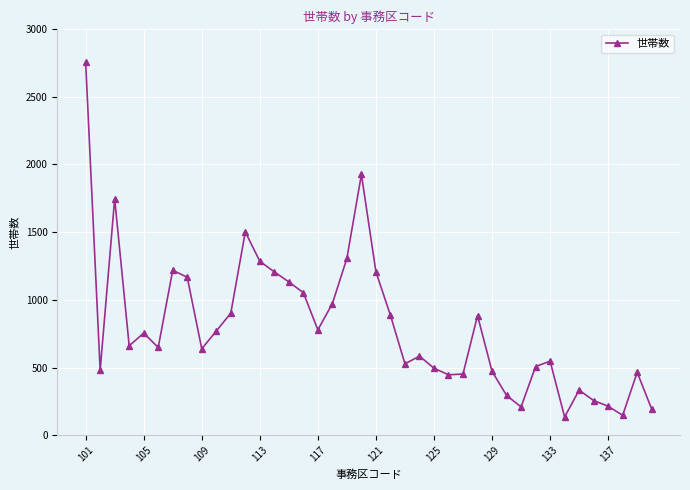

How many data points does each series have?

40